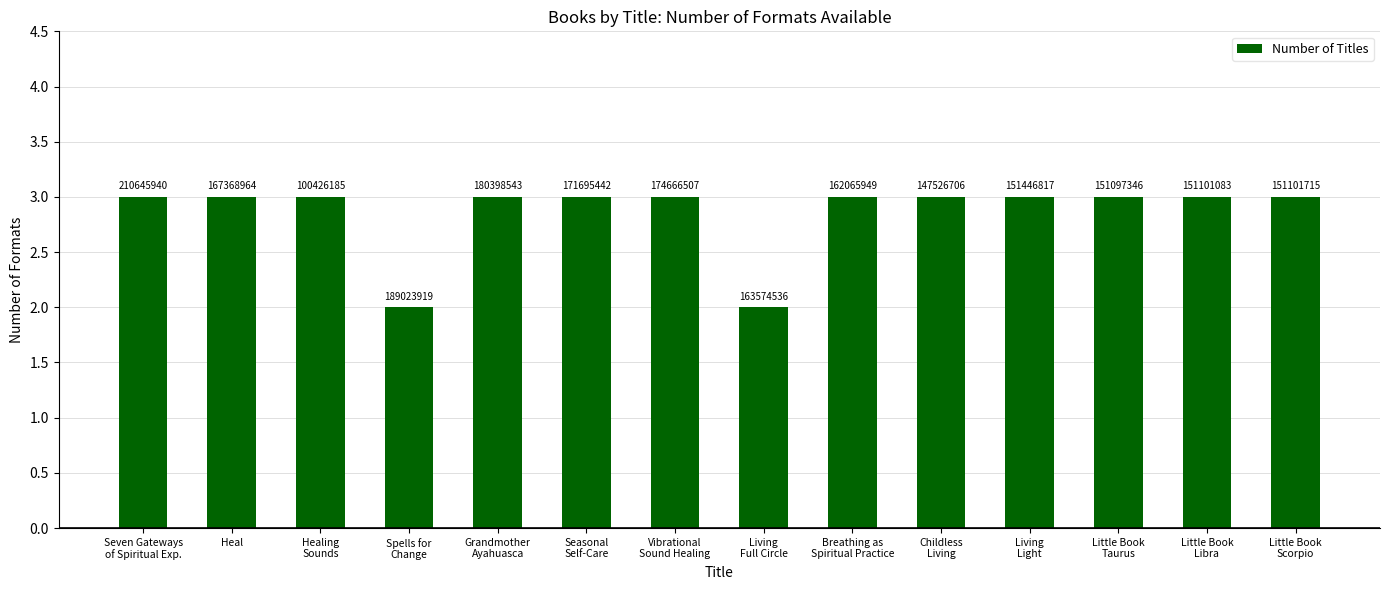

What is the sum of all values?

40